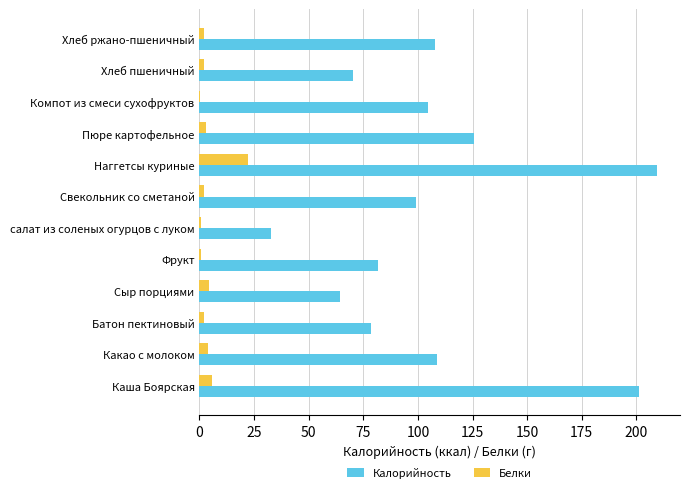

What is the sum of all Калорийность values?

1283.6